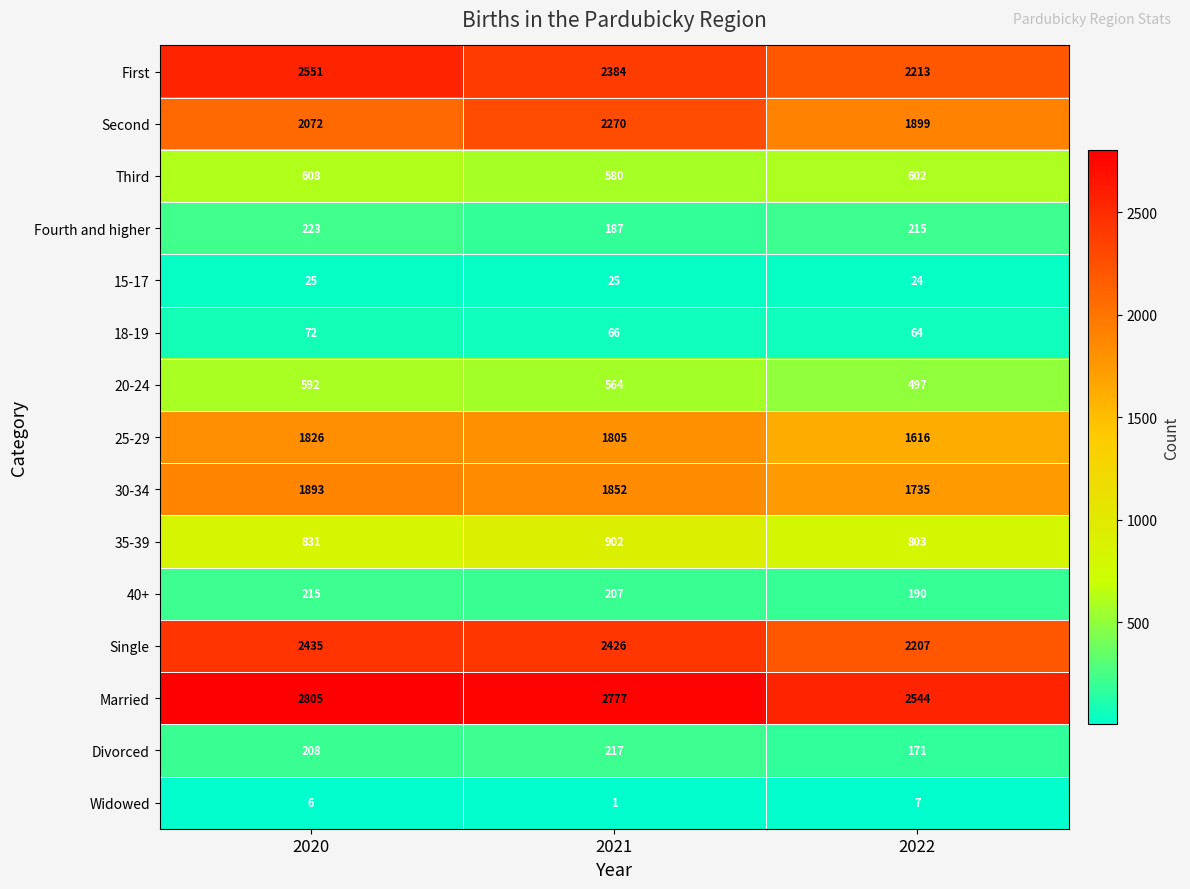

At 2022, list the series in order from largest to smallest.

Married, First, Single, Second, 30-34, 25-29, 35-39, Third, 20-24, Fourth and higher, 40+, Divorced, 18-19, 15-17, Widowed